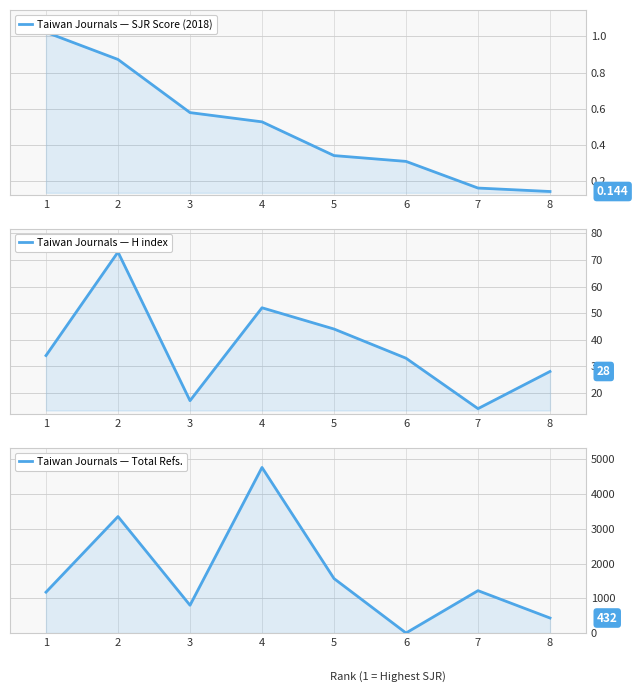

What is the sum of all Taiwan Journals — SJR Score (2018) values?

4.0